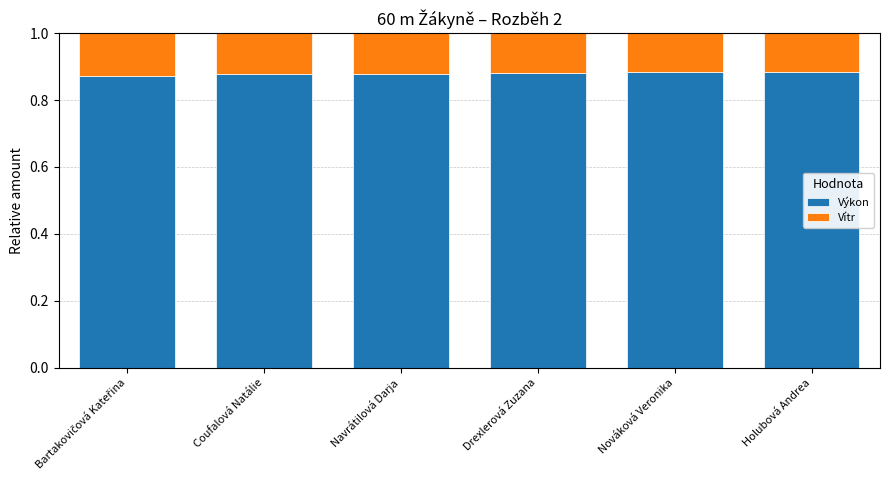

What is the total value across all series at Drexlerová Zuzana?

1.0